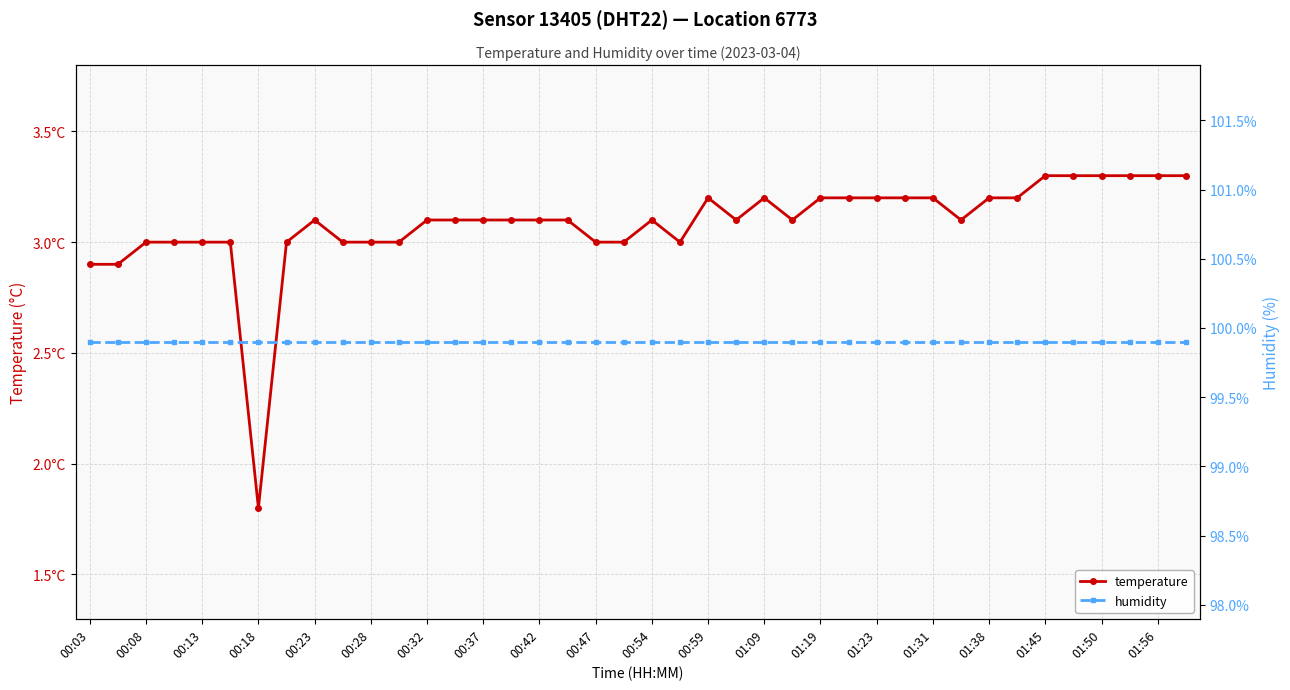

How many data points does each series have?

40